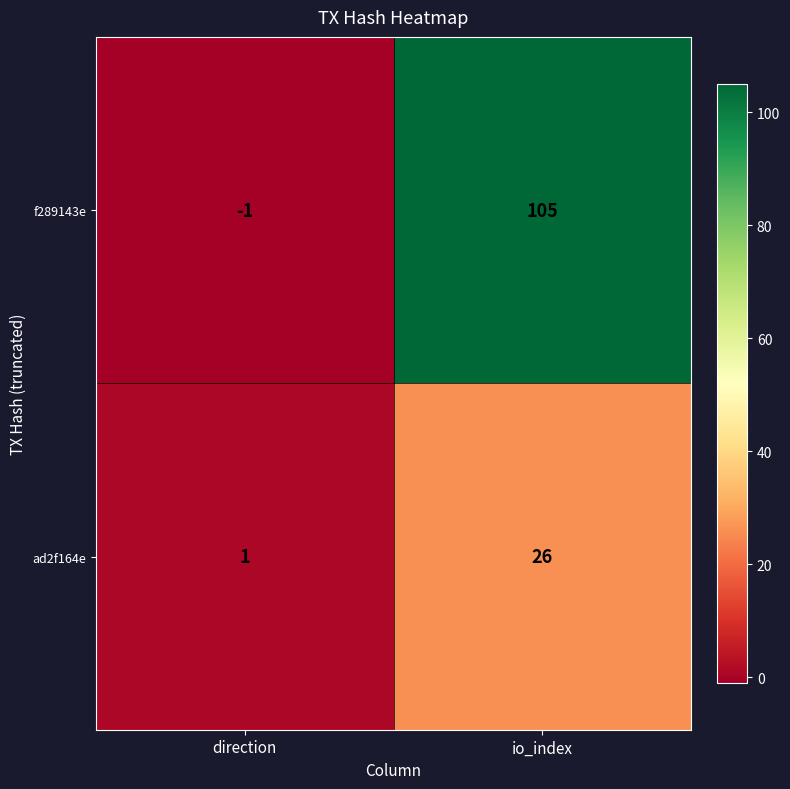

What is the greatest value displayed?

105